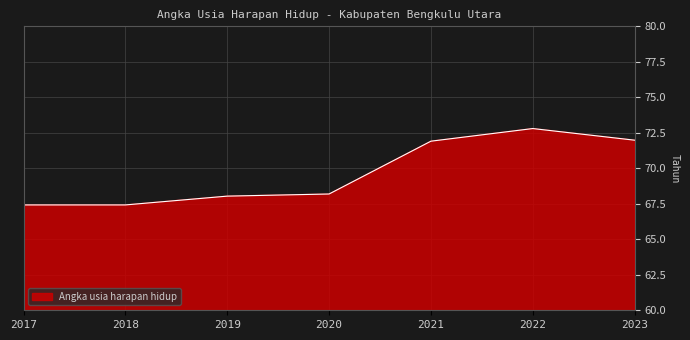

What is the sum of all values?

487.8